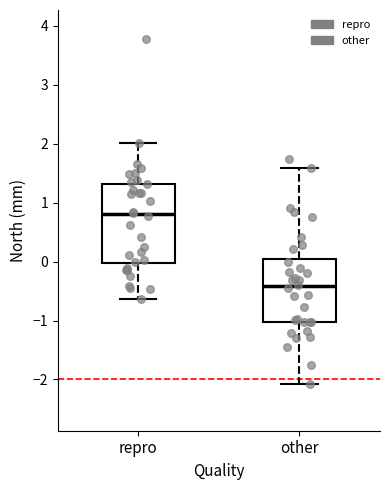

Where does the upper whisker of the box for other end on the y-axis? The values are not printed on the chart, so give them approximately, as read against the axis.

1.6